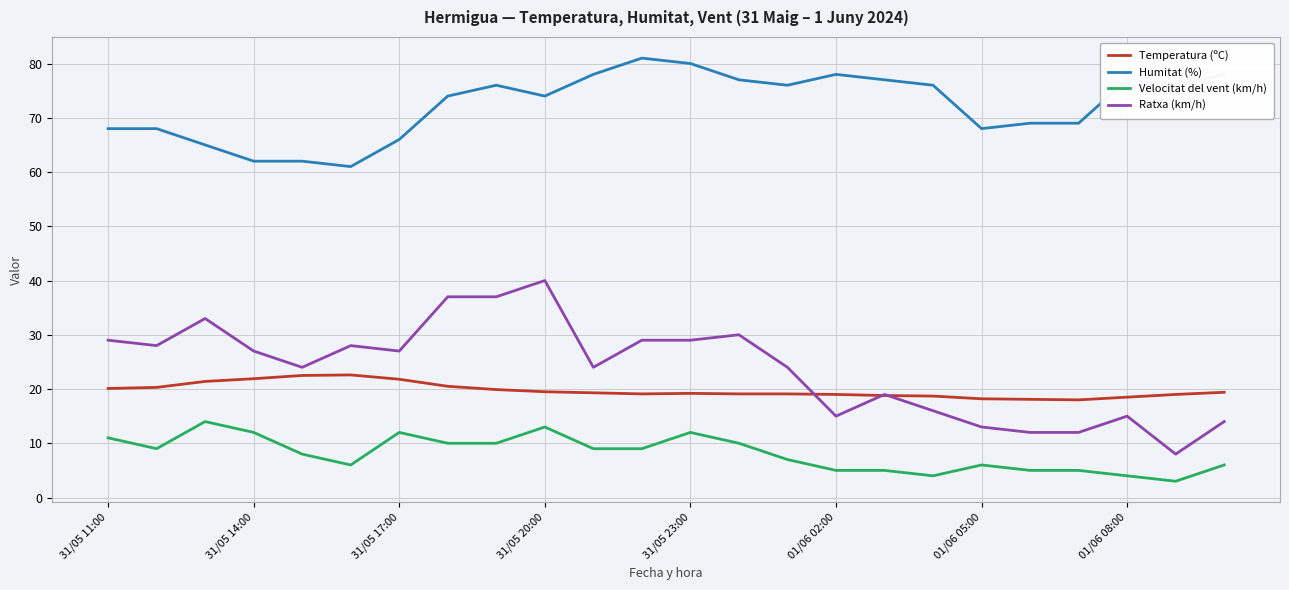

Which series has the largest range (max minus min)?

Ratxa (km/h)